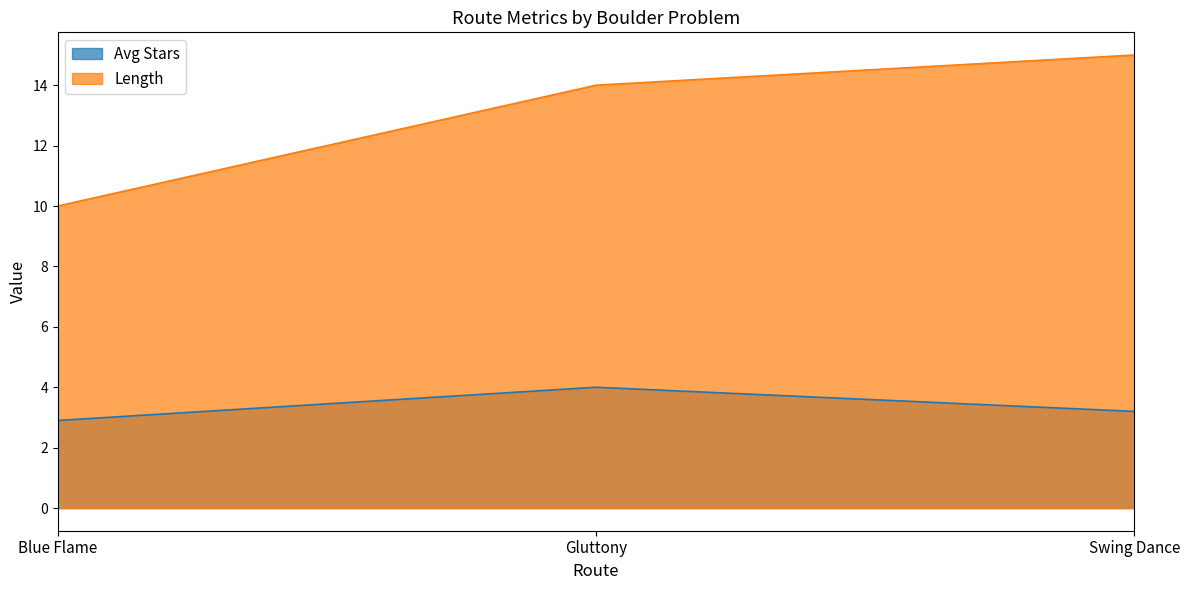

What is the highest value of the Length series?

15.0